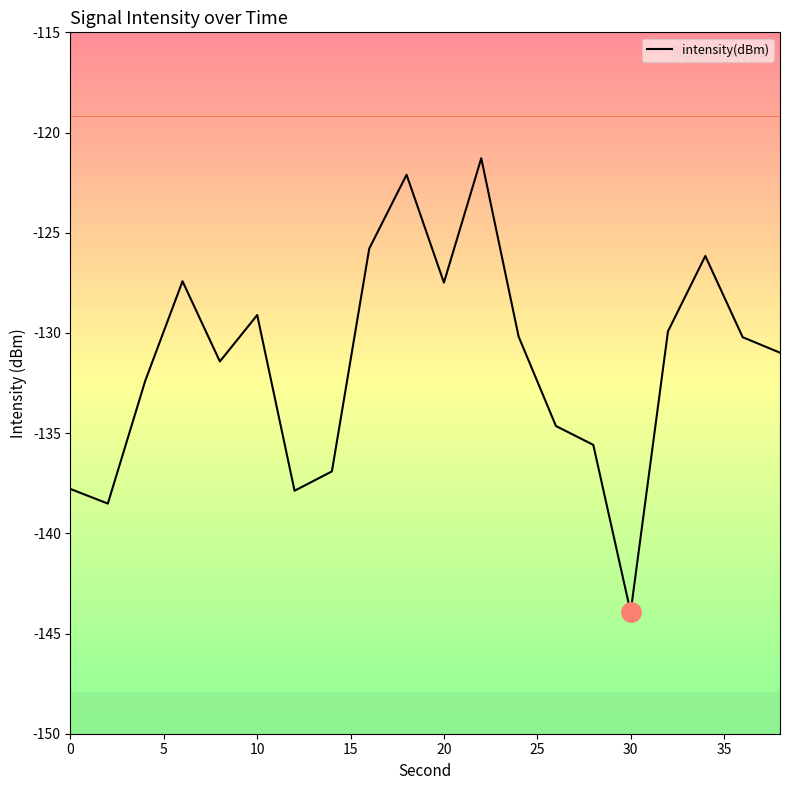

What is the maximum value shown in the chart?

-121.3